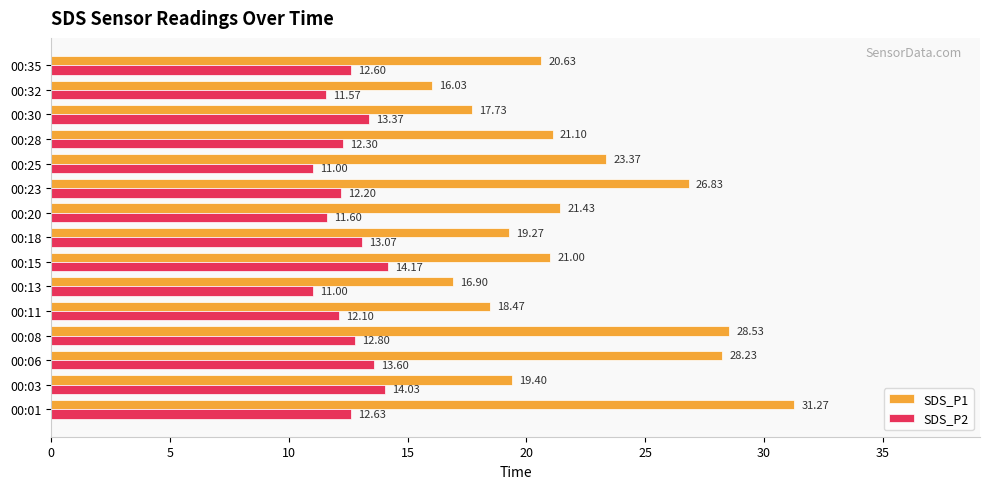

Rank the series by their maximum value, from highest to lowest.

SDS_P1, SDS_P2